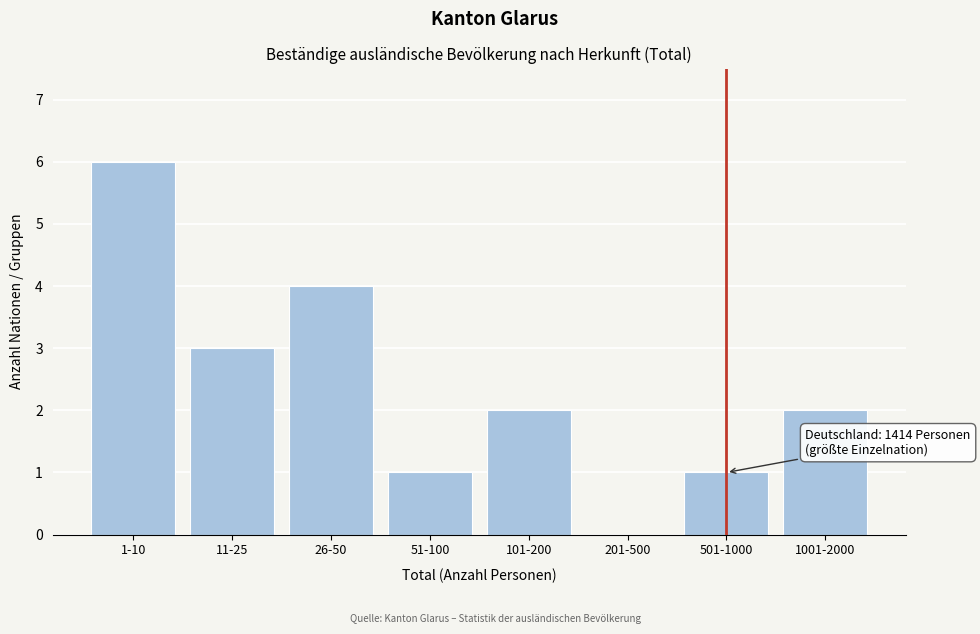

Reading left to right, extract all data points from this chart.

1-10=6	11-25=3	26-50=4	51-100=1	101-200=2	201-500=0	501-1000=1	1001-2000=2